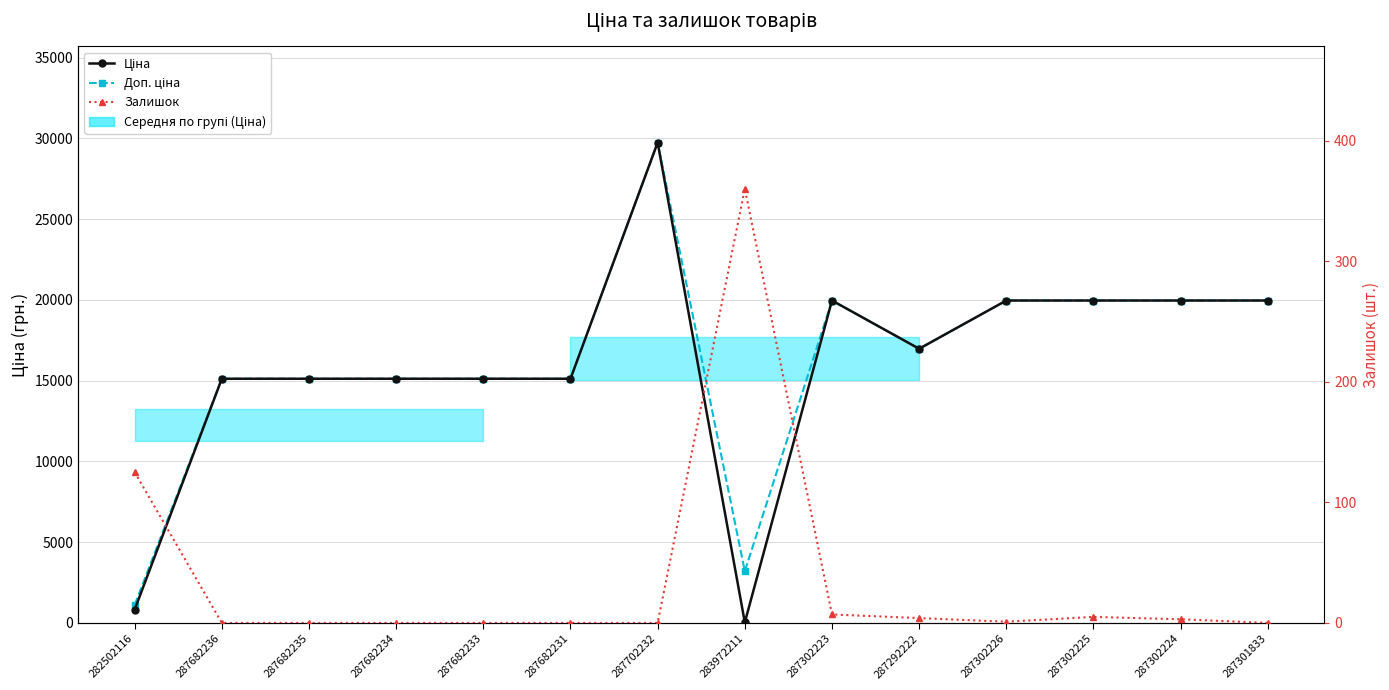

True or false: Ціна and Доп. ціна cross at least once.

False